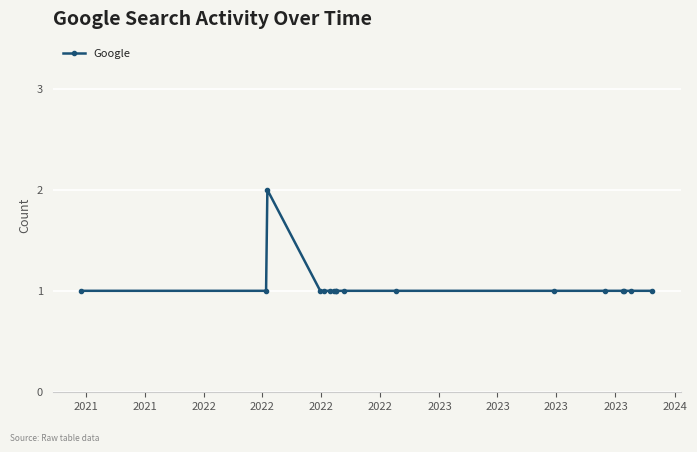

What is the sum of all values?

18